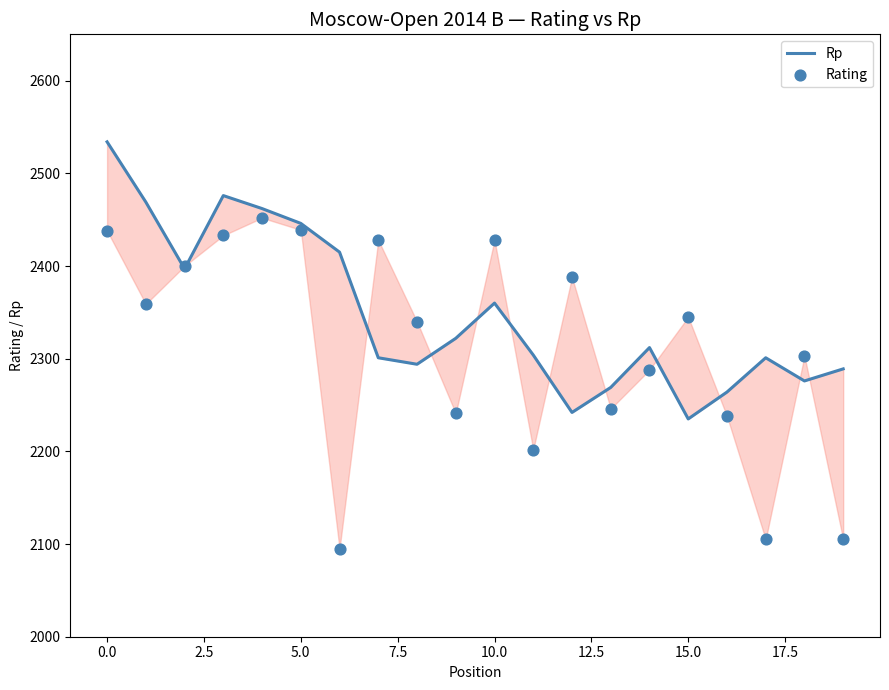

At how many categories does at least one series exceed 2356?

10